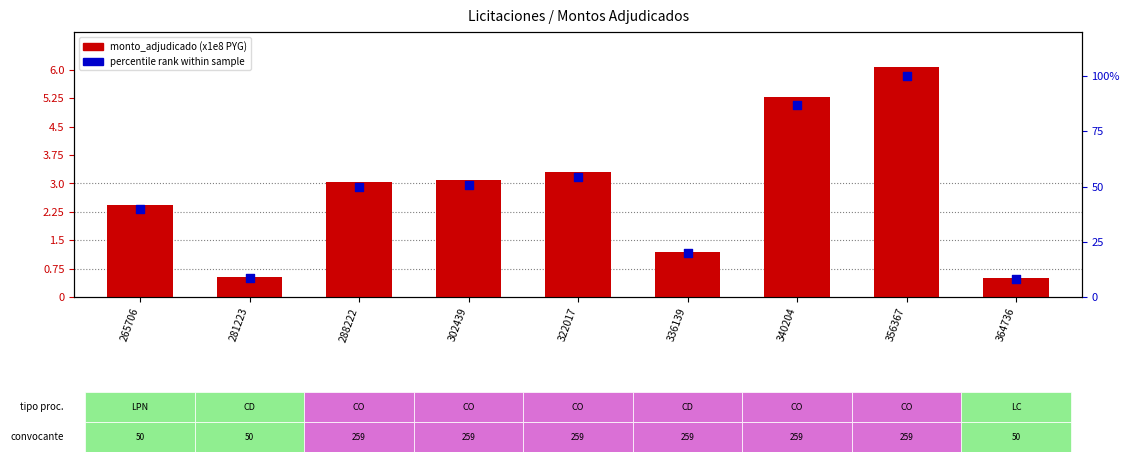

Which series contains the lowest Y value?

monto_adjudicado (x1e8 PYG)